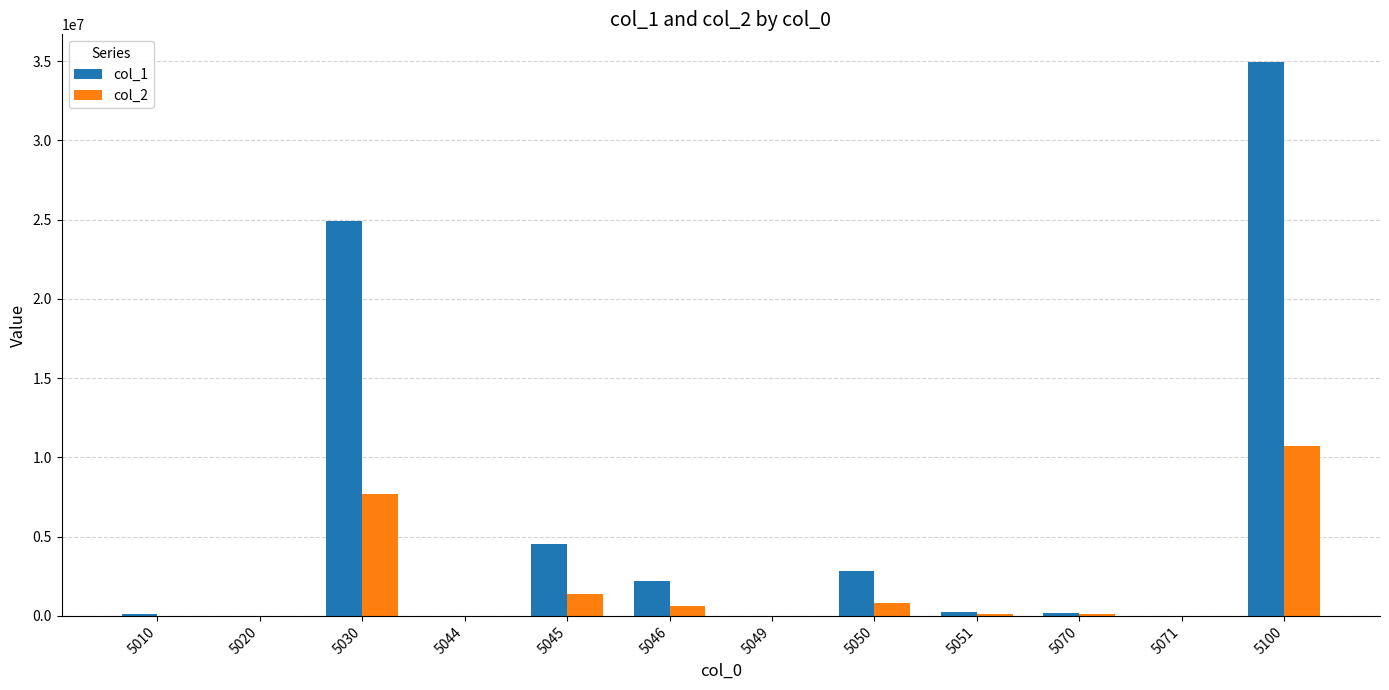

How many groups of bars are there?

12